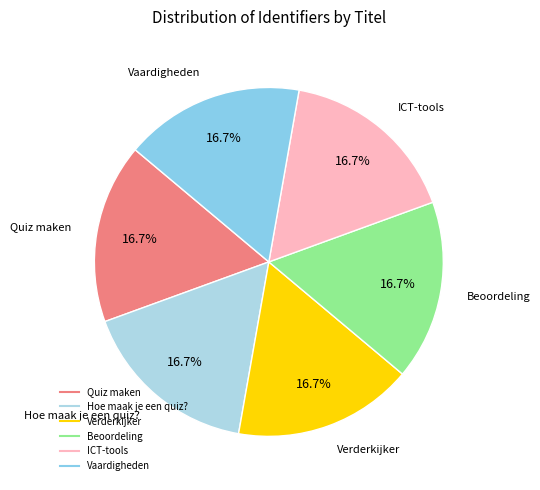

Combined, do Vaardigheden and Beoordeling account for over 50%?

No